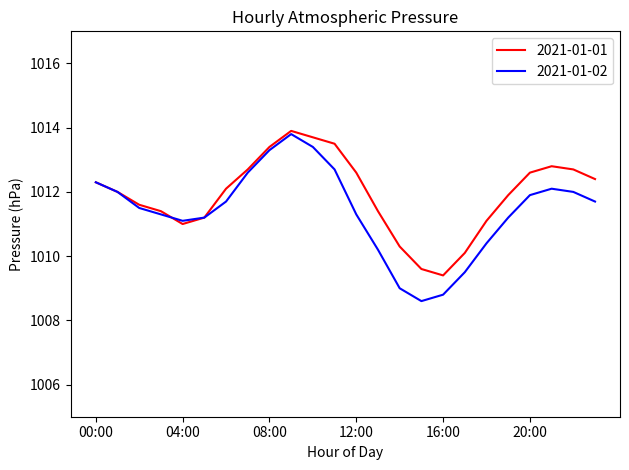

Rank the series by their average value, from highest to lowest.

2021-01-01, 2021-01-02